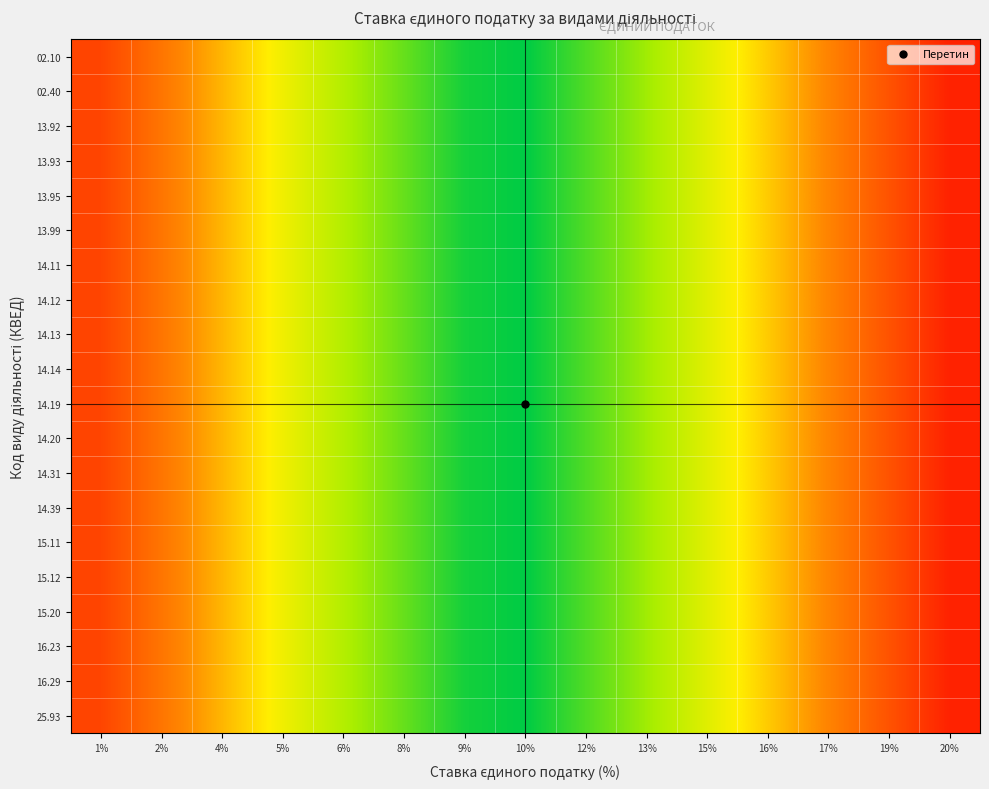

Which label corresponds to the smallest value in the chart?

10%